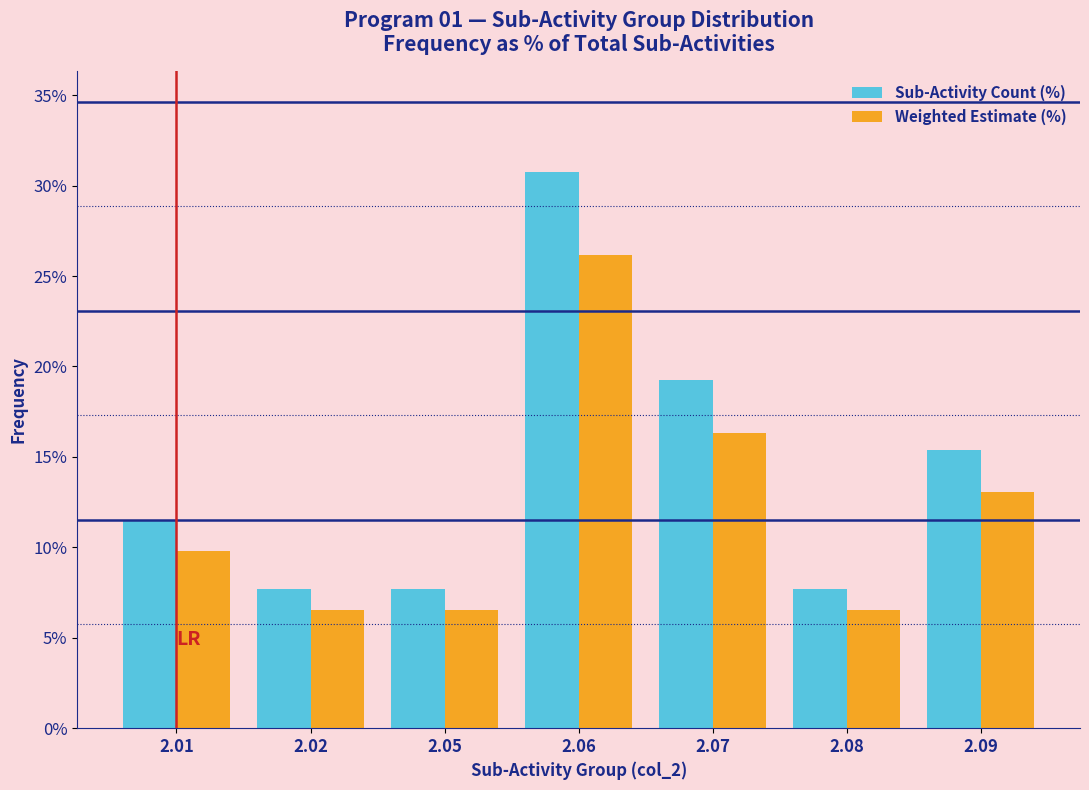

Reading right to left, what are all the values shown in this chart?

Sub-Activity Count (%): 15.4	7.7	19.2	30.8	7.7	7.7	11.5
Weighted Estimate (%): 13.1	6.5	16.3	26.2	6.5	6.5	9.8